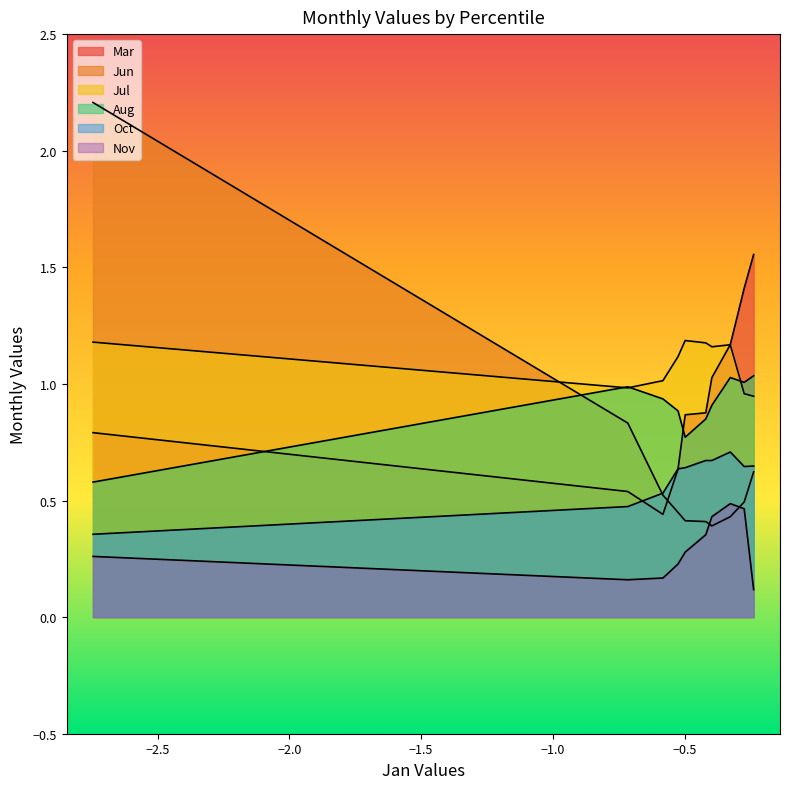

What is the difference between the Mar values at pct75 and pct45?

0.3